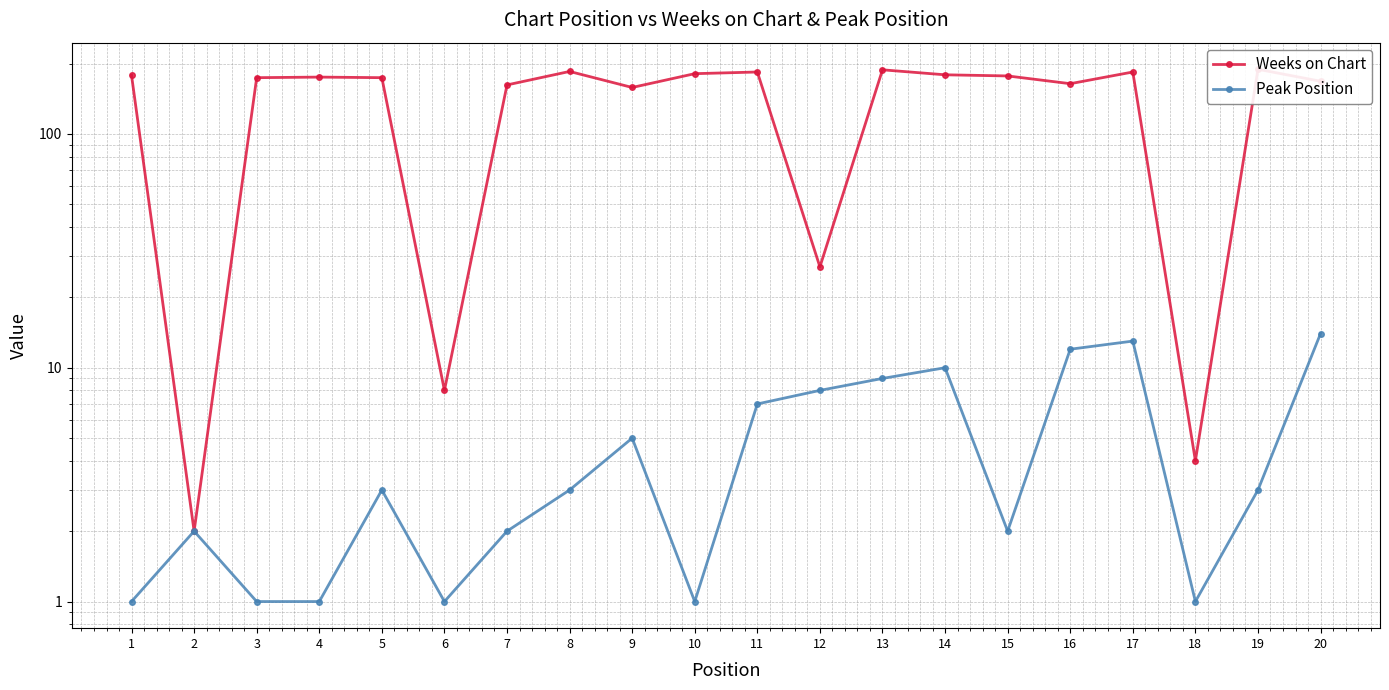

Is the value of Weeks on Chart at 10 greater than the value of Peak Position at 1?

Yes